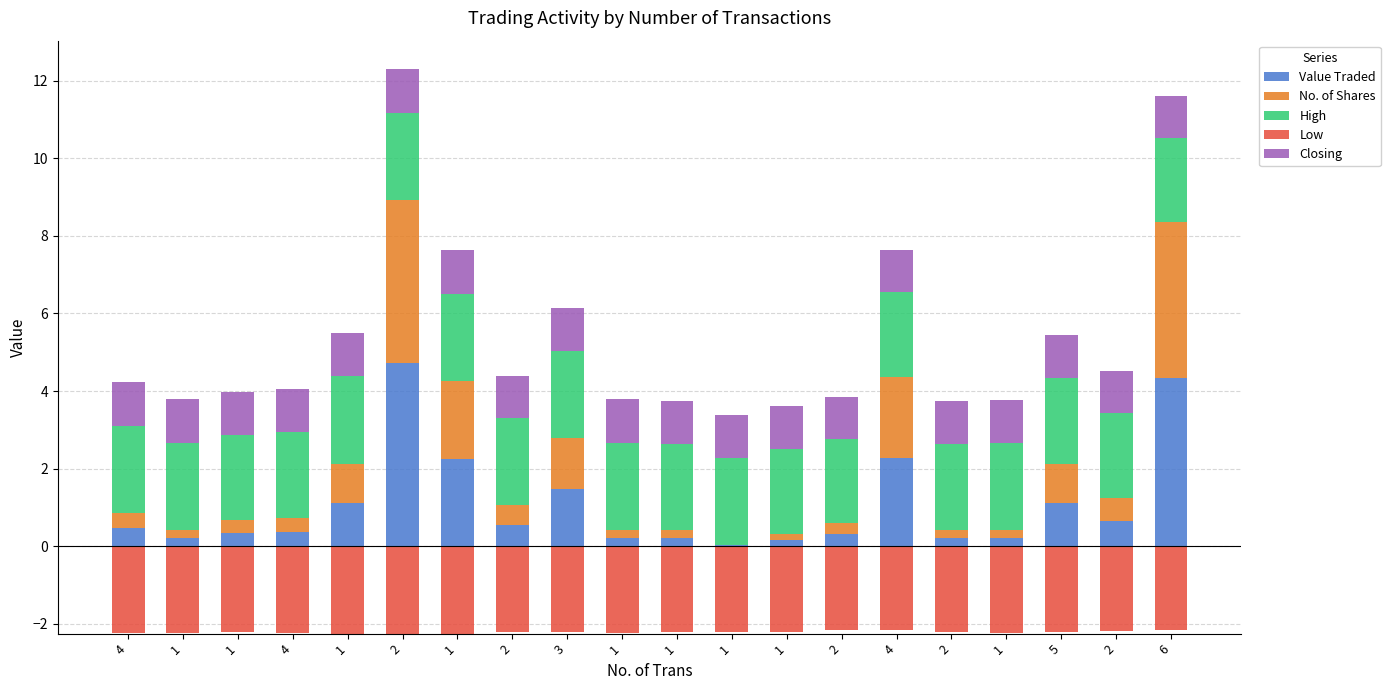

What is the label of the 18th bar from the right?

1